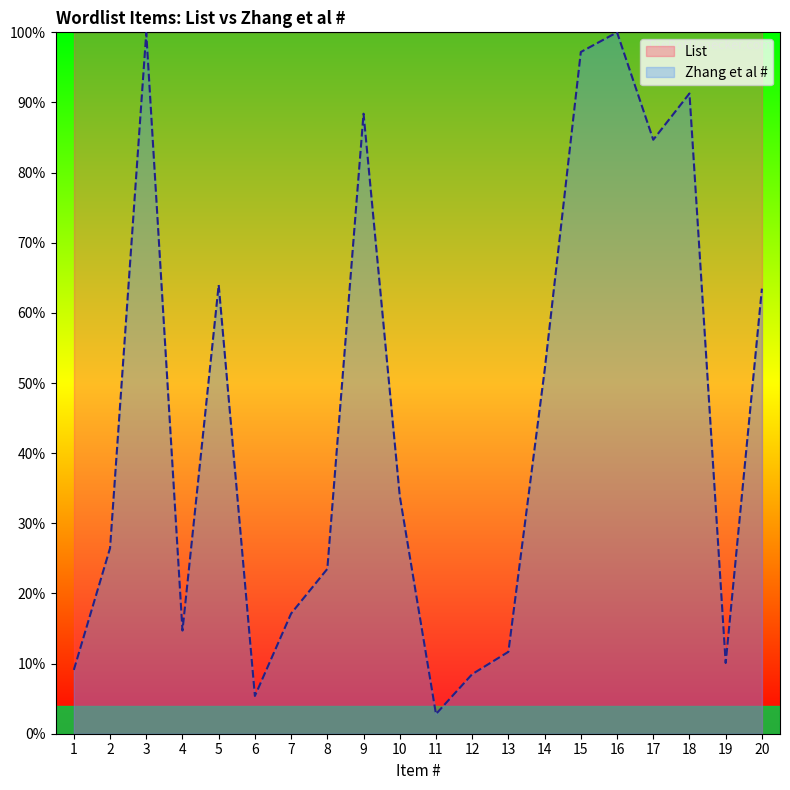

Reading right to left, list all the values displayed in this chart.

20=63.5	19=10.1	18=91.3	17=84.7	16=100.0	15=97.2	14=51.8	13=11.7	12=8.5	11=2.8	10=33.9	9=88.4	8=23.5	7=17.1	6=5.4	5=64.0	4=14.7	3=99.9	2=26.5	1=9.1